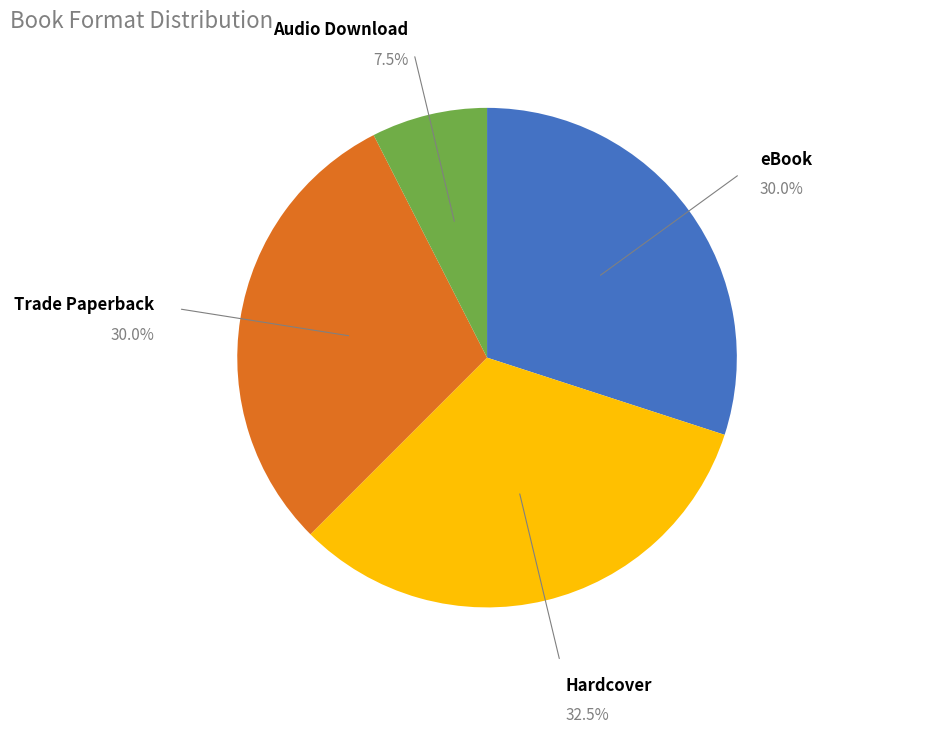

Is the sum of eBook and Trade Paperback greater than half?

Yes